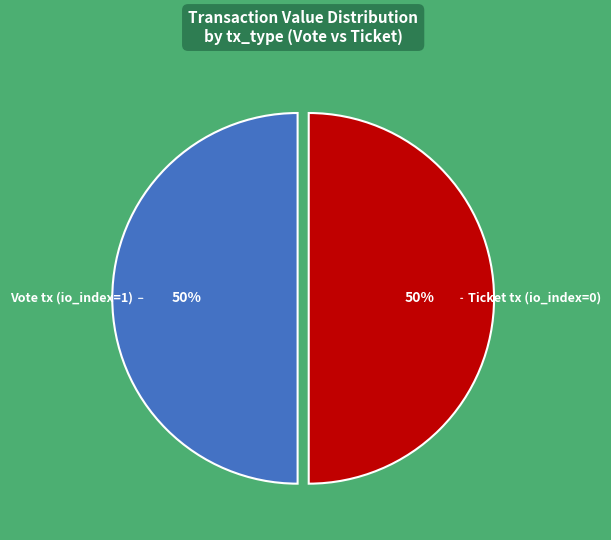

To the nearest percent, what is the average slice percentage?

50%